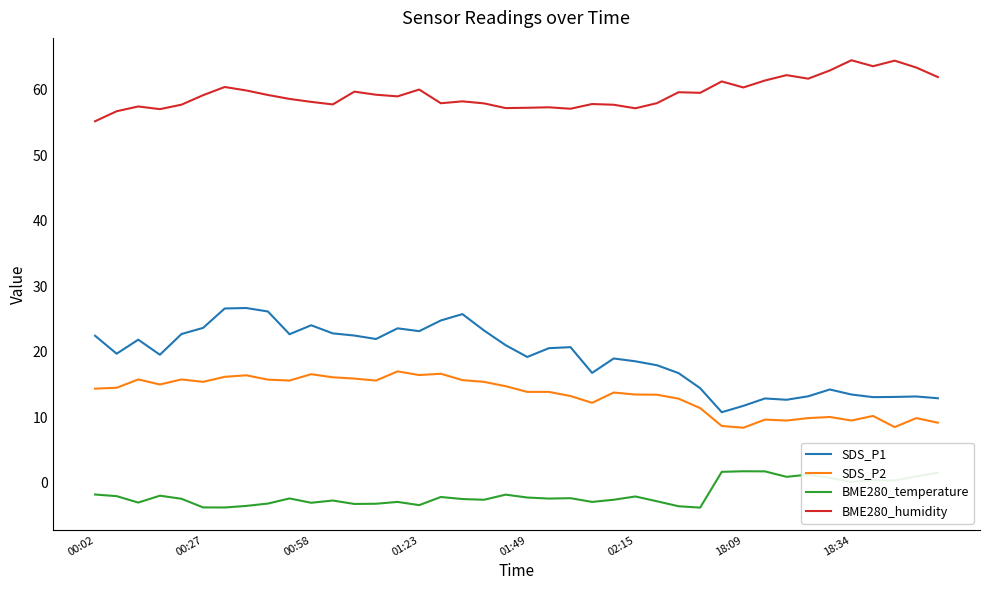

What is the difference between the maximum and minimum values in the BME280_humidity series?

9.3